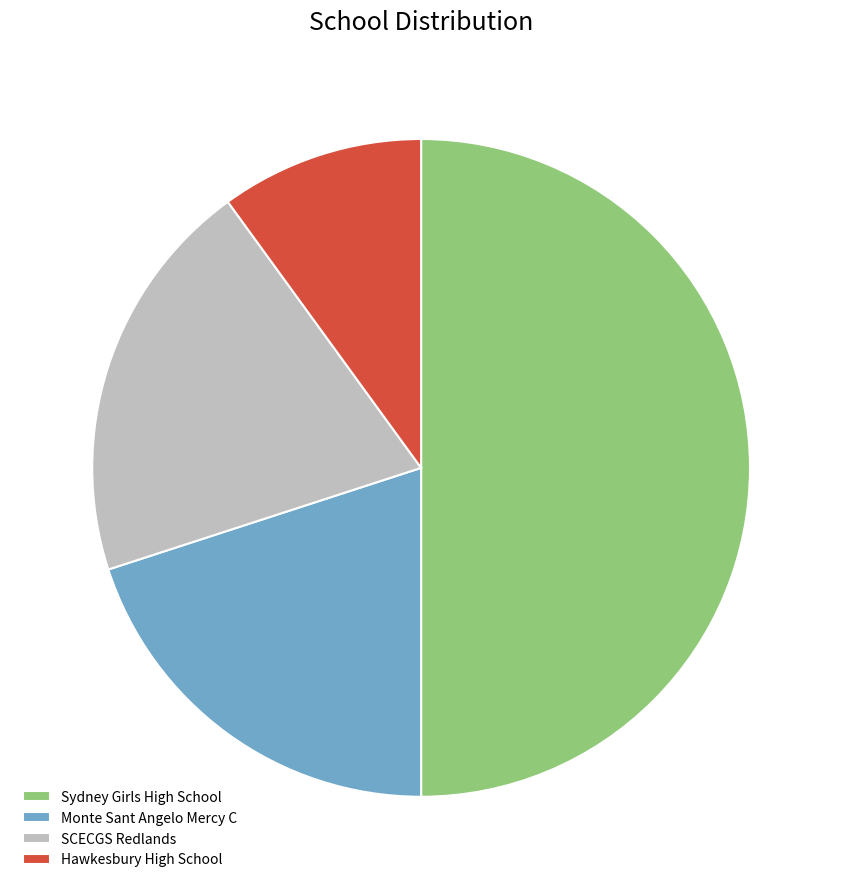

What is the largest slice in the pie chart?

Sydney Girls High School